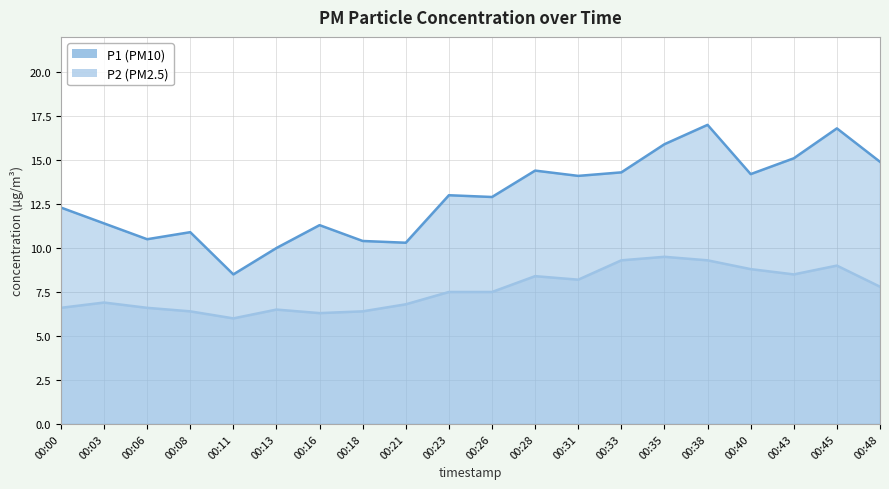

Read the P1 value at 00:40.

14.2